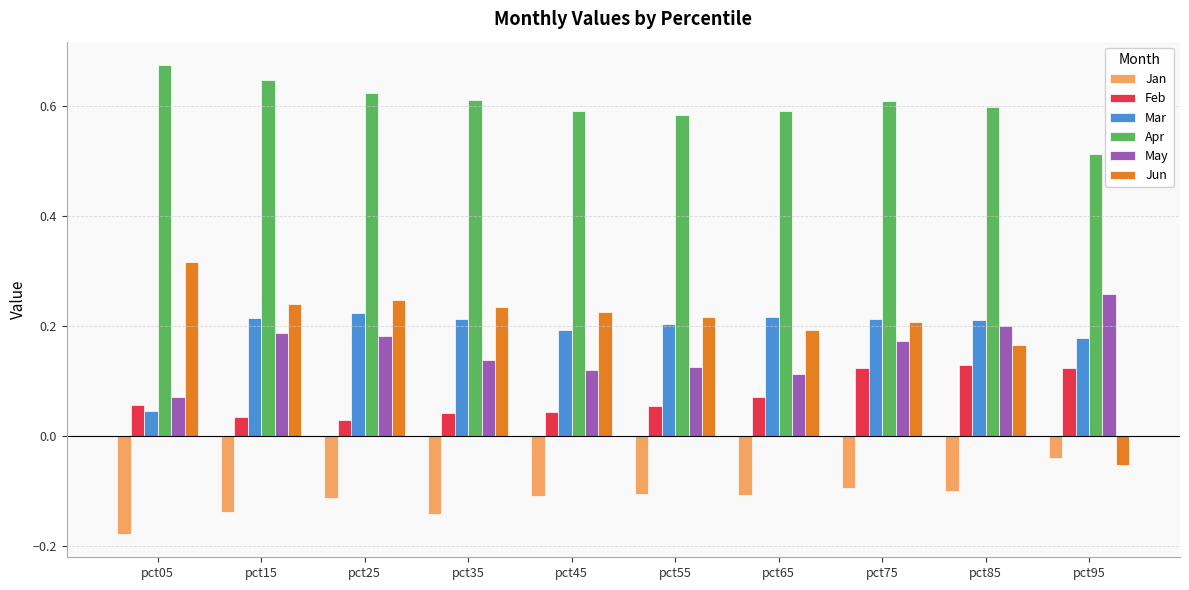

At which label is Mar closest to 0?

pct05